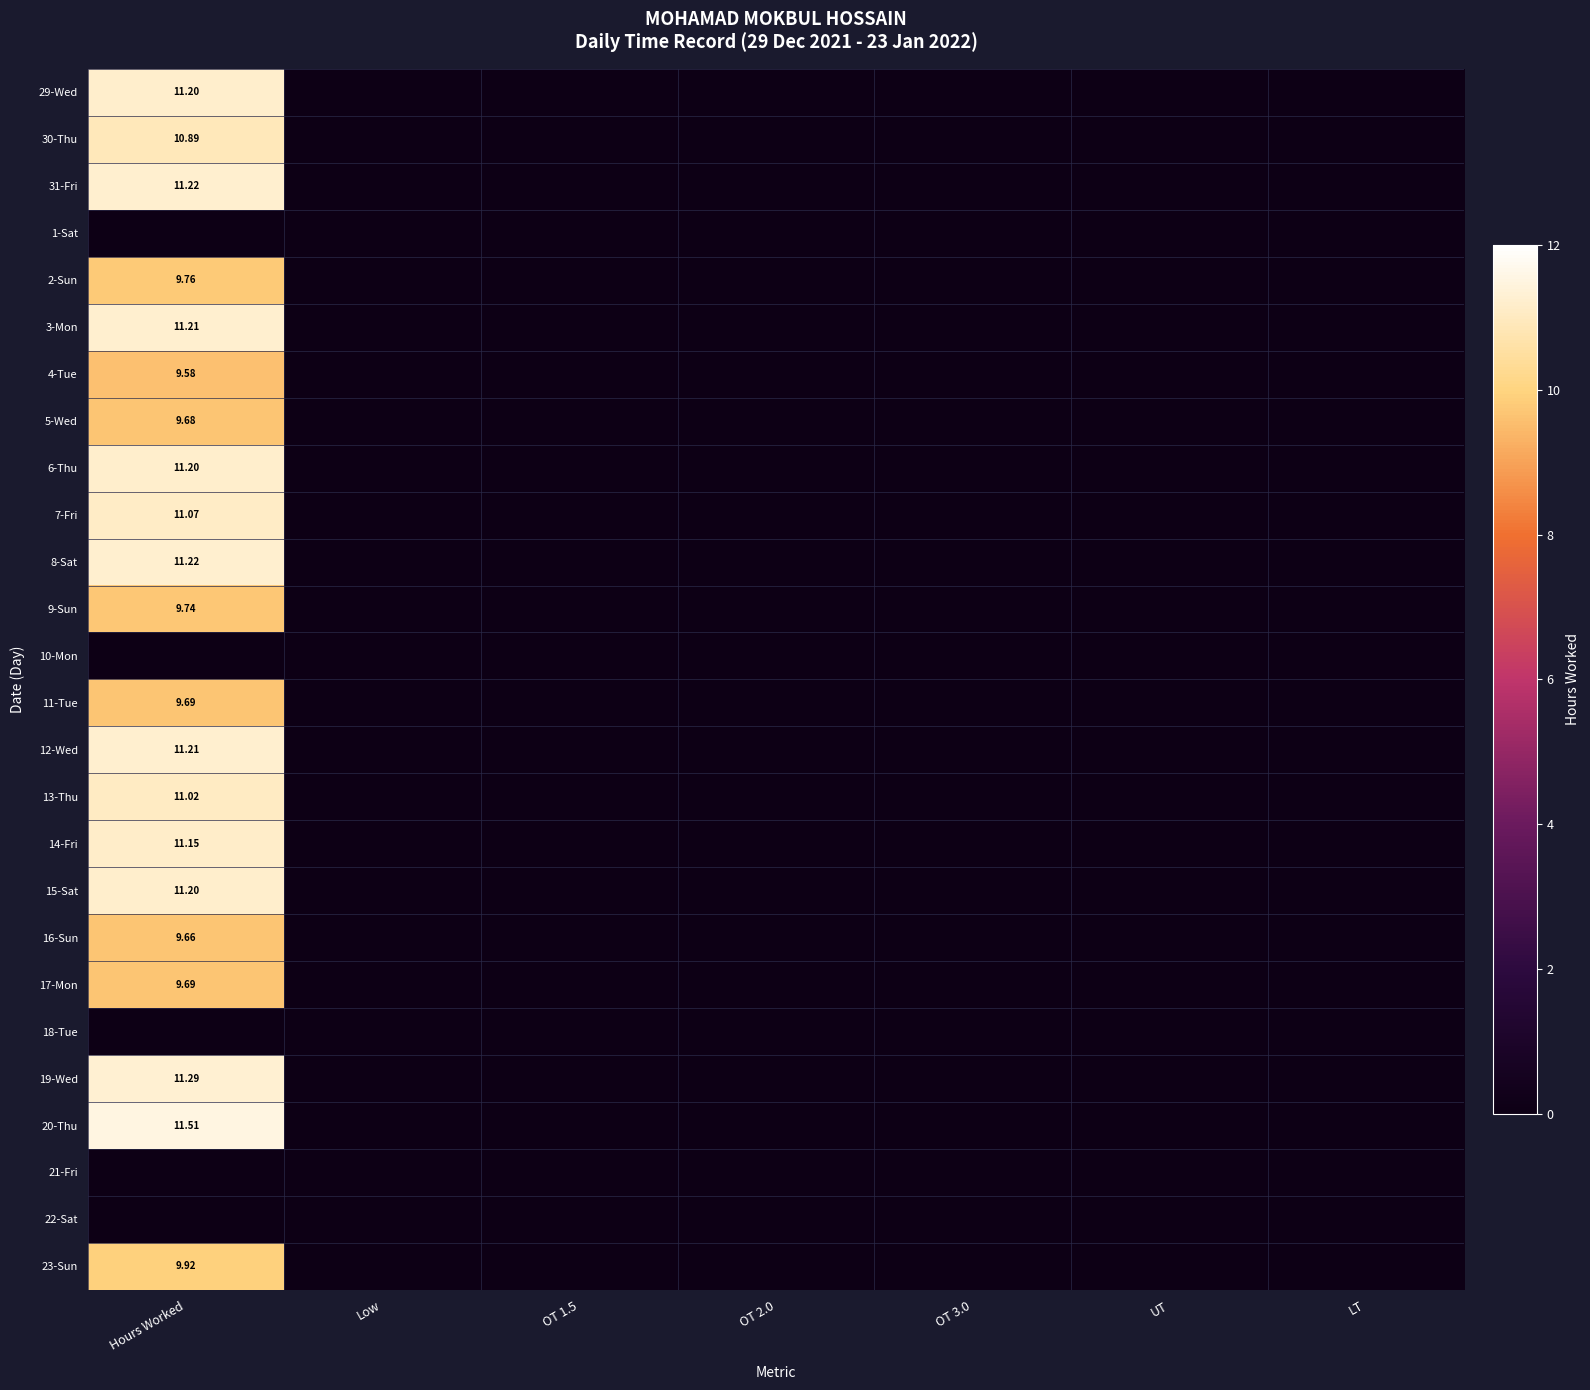

Which has a higher value, LT or OT 2.0?

LT